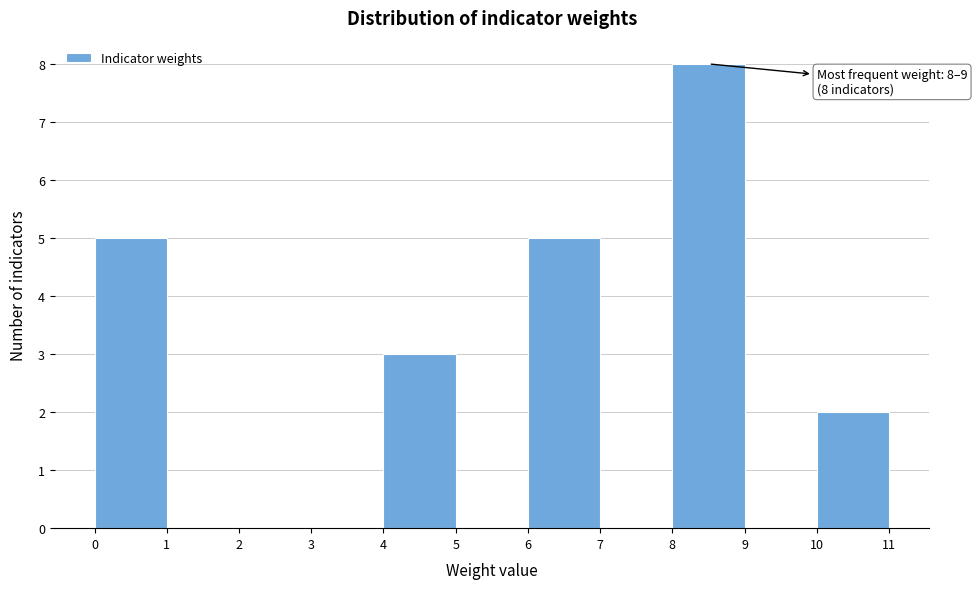

Which range on the x-axis has the tallest bar?

8 to 9